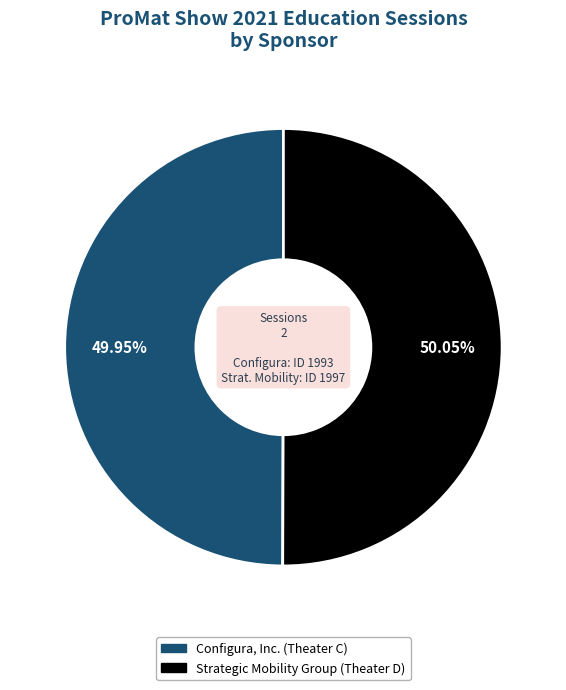

Combined, what portion of the pie is Strategic Mobility Group (Theater D) and Configura, Inc. (Theater C)?

100.0%